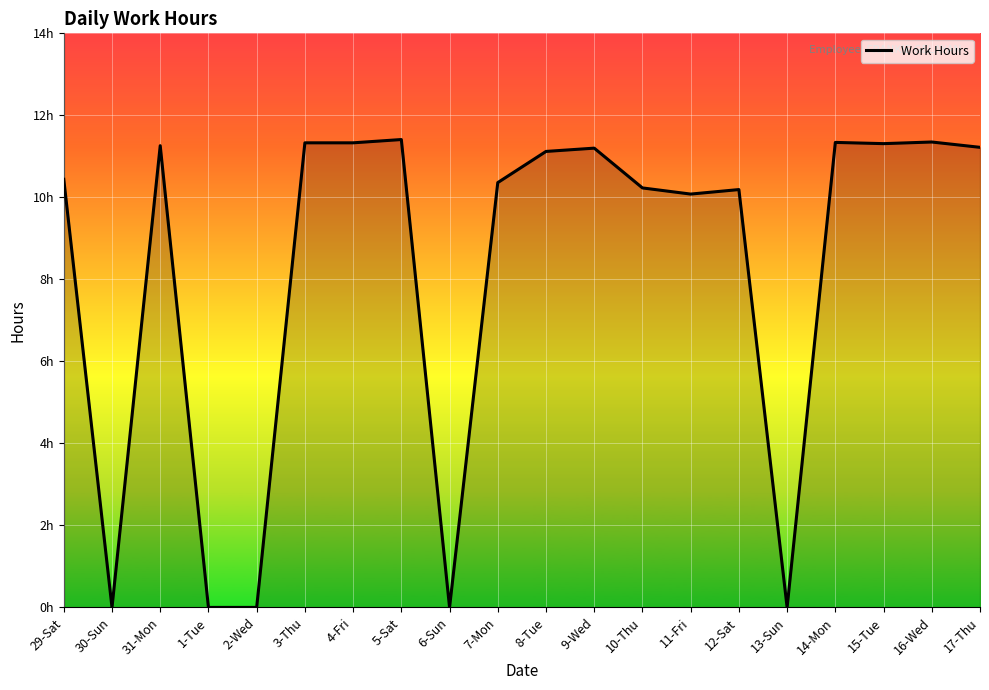

Reading left to right, list all the values displayed in this chart.

10.4	0.0	11.3	0.0	0.0	11.3	11.3	11.4	0.0	10.4	11.1	11.2	10.2	10.1	10.2	0.0	11.3	11.3	11.3	11.2